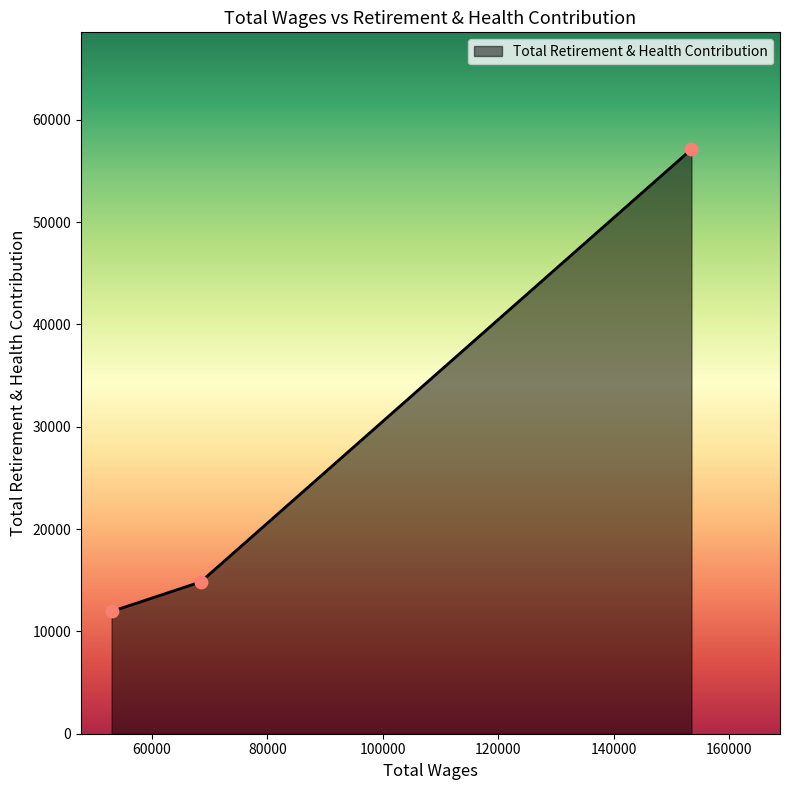

What is the sum of all values?

83900